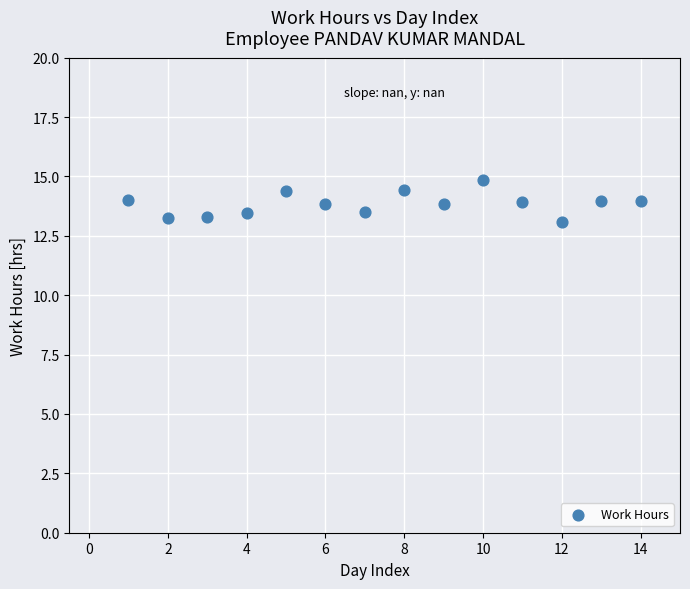

What is the range of X values (max minus min)?

13.0